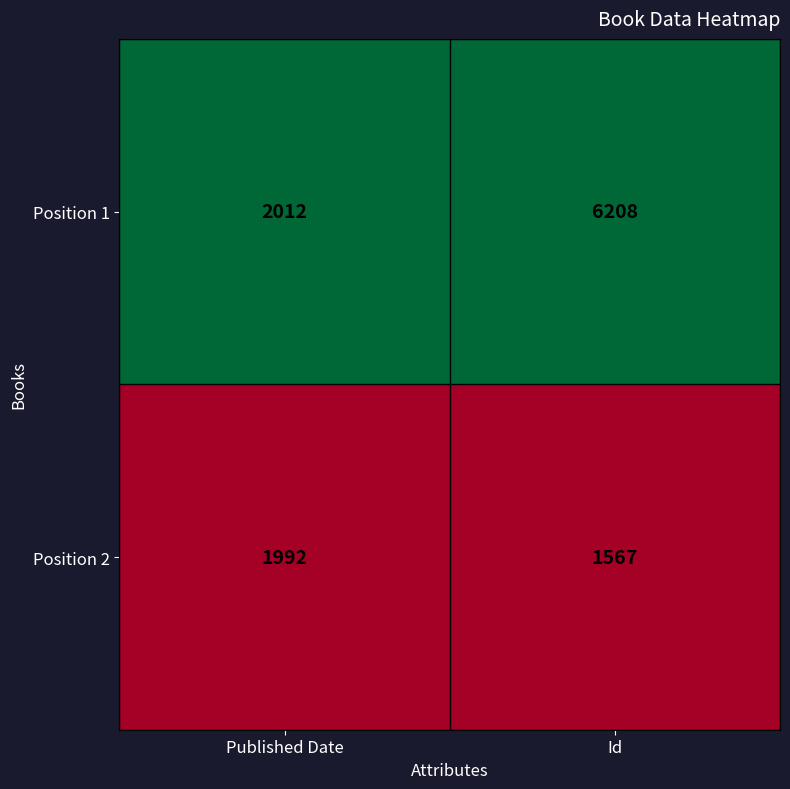

Reading right to left, transcribe all the data shown in this chart.

Position 1: 6208	2012
Position 2: 1567	1992